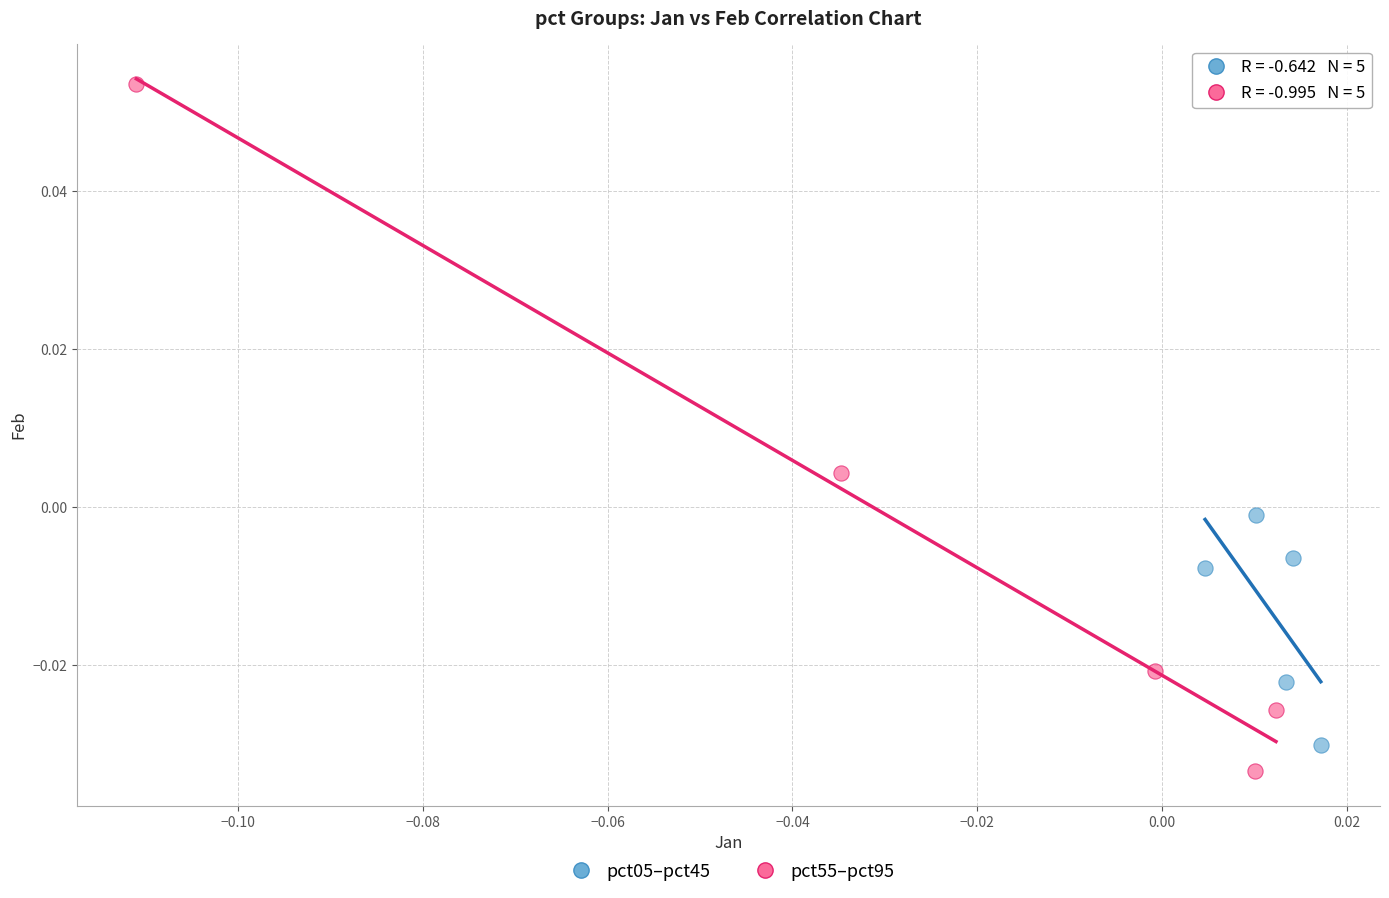

Which series reaches the maximum Y coordinate?

pct55–pct95